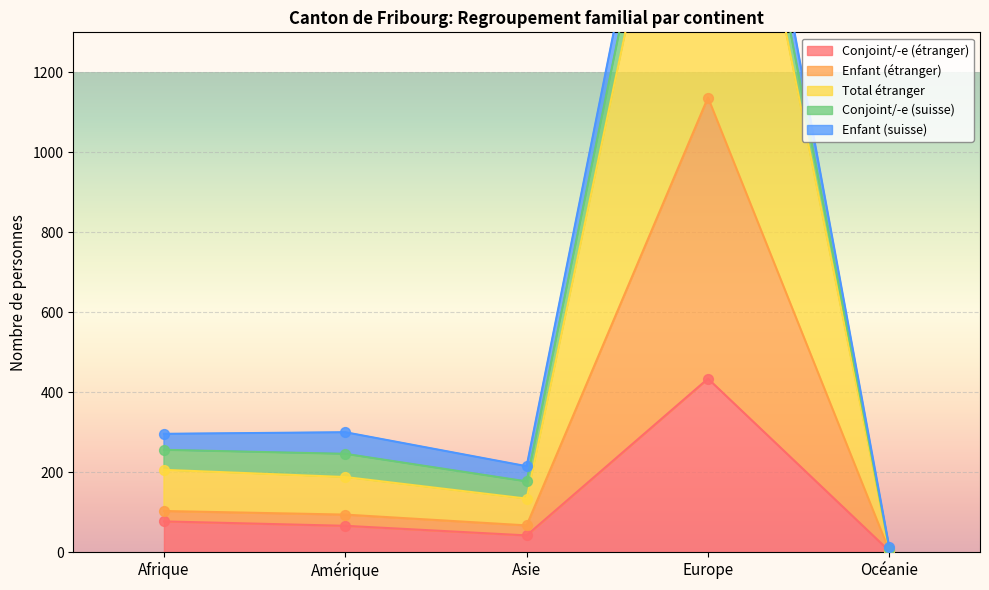

At how many categories does at least one series exceed 469?

1